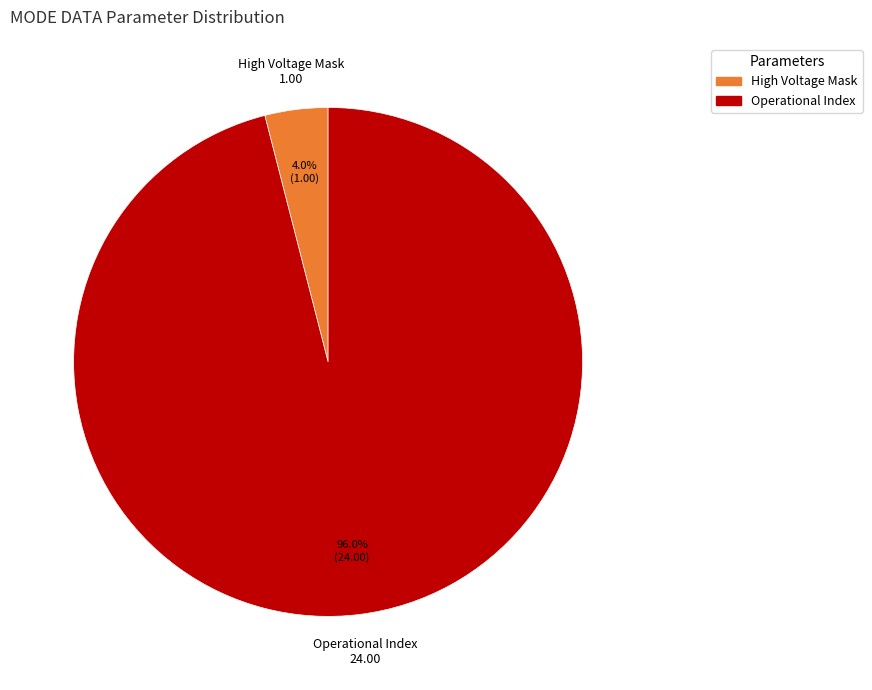

What percentage is the Operational Index slice, to the nearest percent?

96%